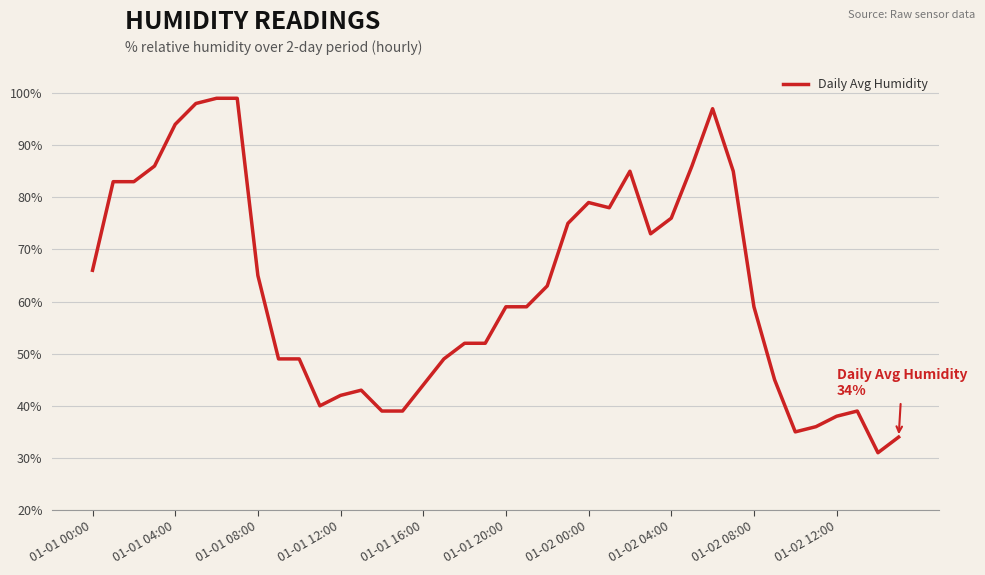

Does the chart display data point markers on the line(s)?

No